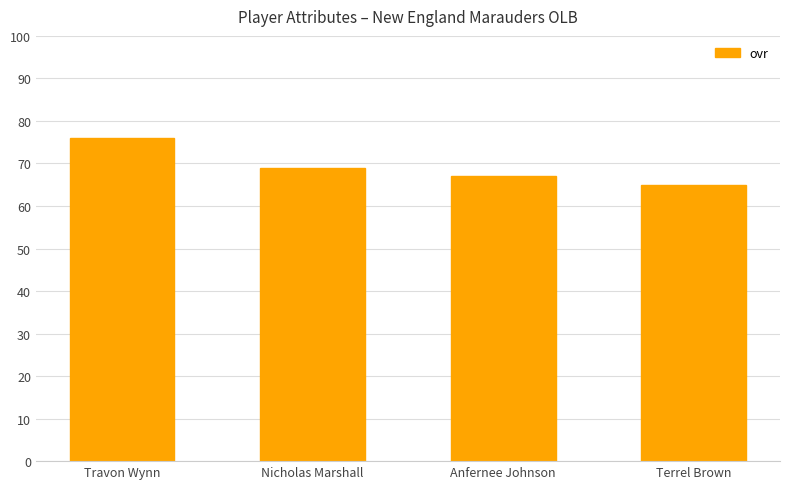

How many bars are there in total?

4